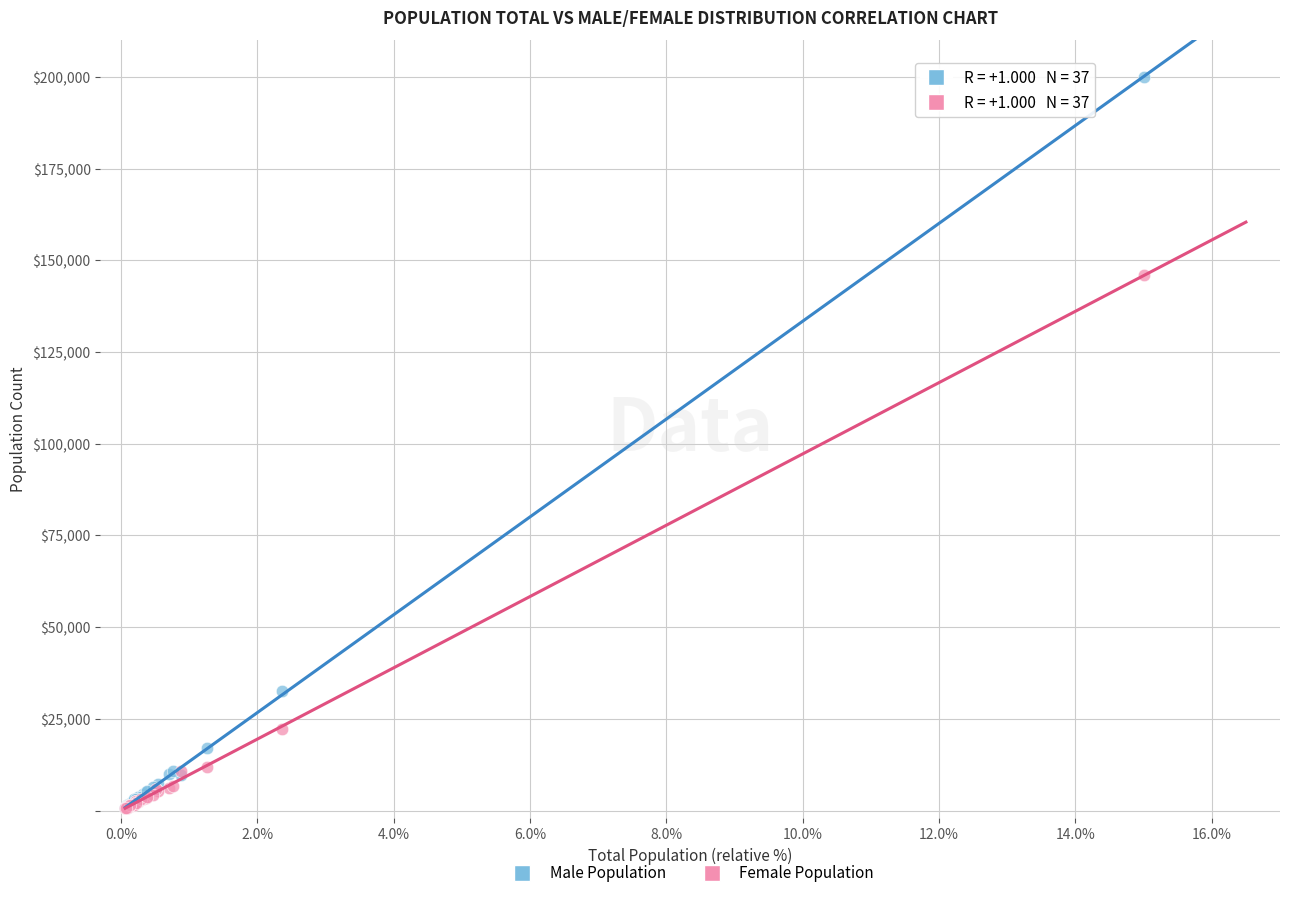

Across all series, what Y value is closest to 100305?

145897.5